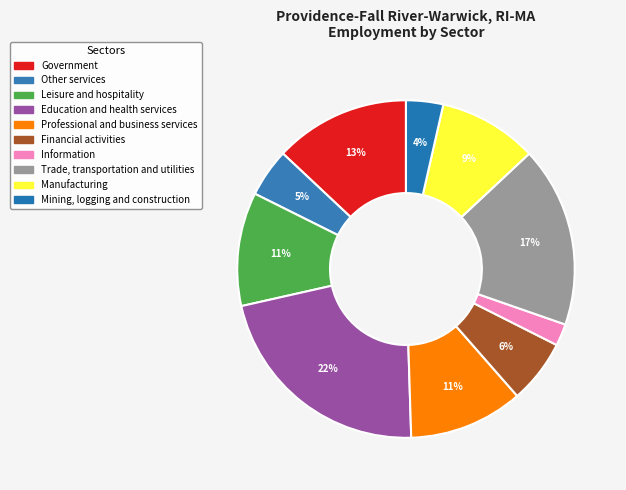

How many slices are in this pie chart?

10